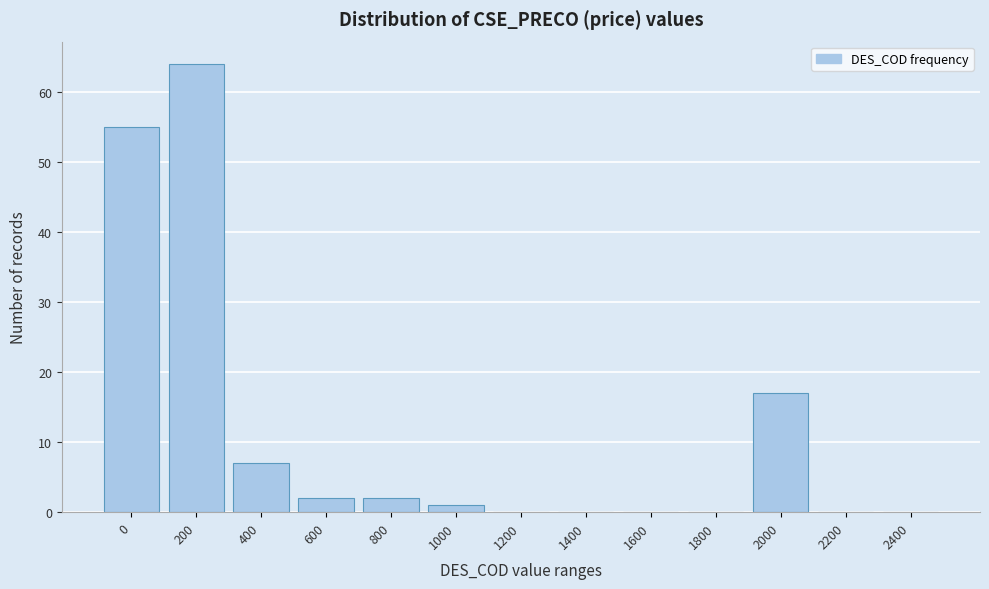

Reading right to left, list all the values displayed in this chart.

2400=0	2200=0	2000=17	1800=0	1600=0	1400=0	1200=0	1000=1	800=2	600=2	400=7	200=64	0=55